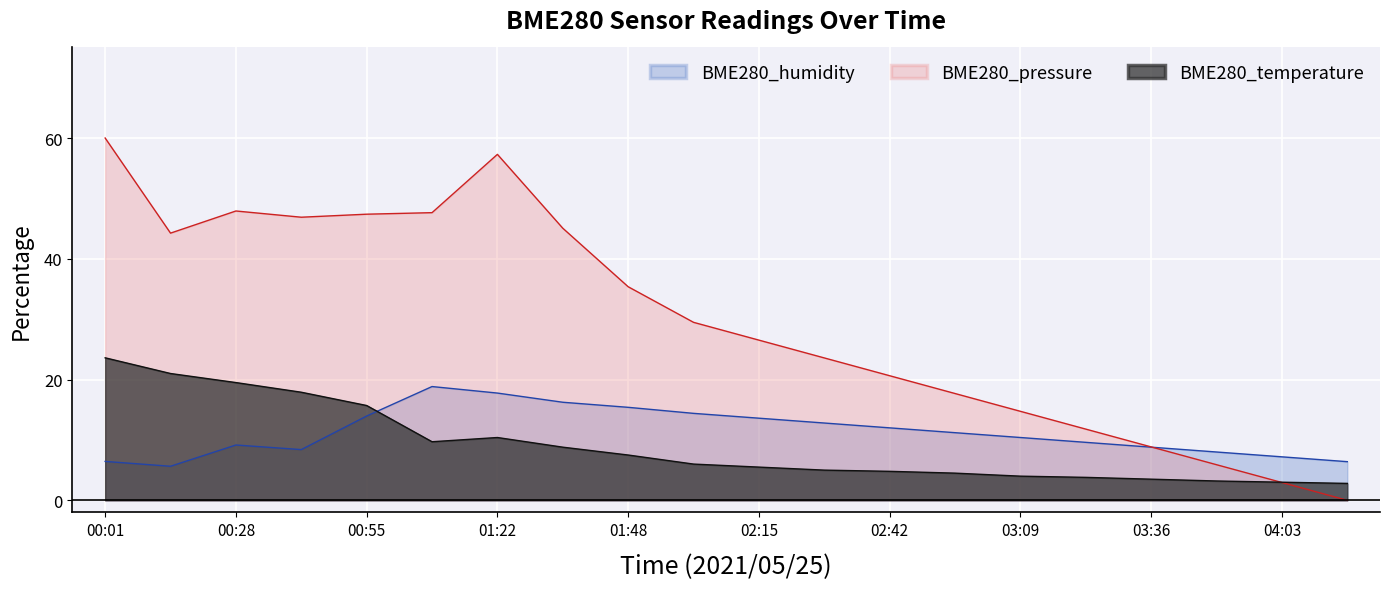

Between 02:02 and 01:22, which is larger?

01:22